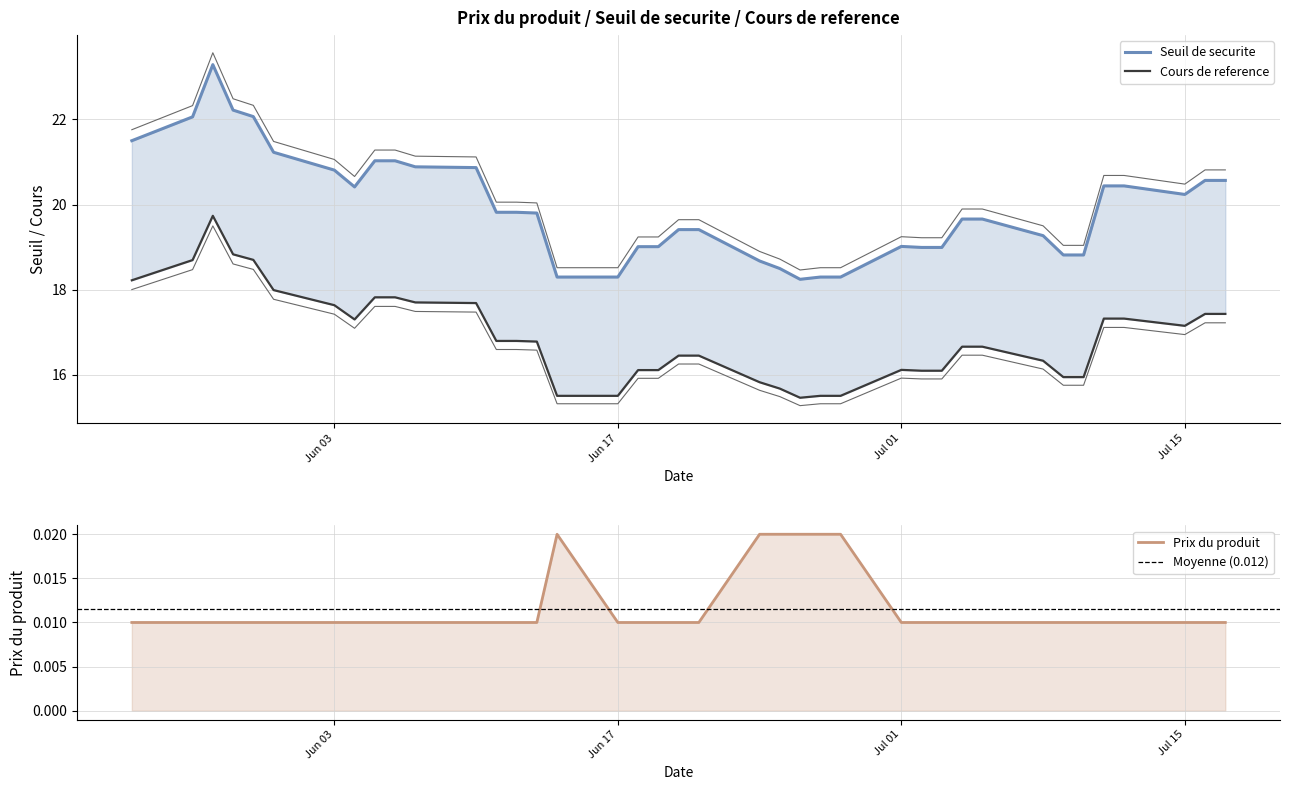

True or false: Cours de reference and Seuil de securite cross at least once.

False